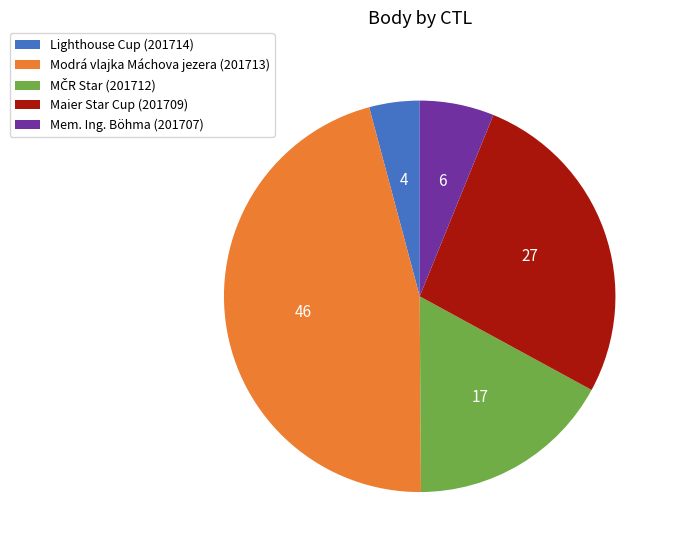

Combined, do Lighthouse Cup (201714) and Maier Star Cup (201709) account for over 50%?

No